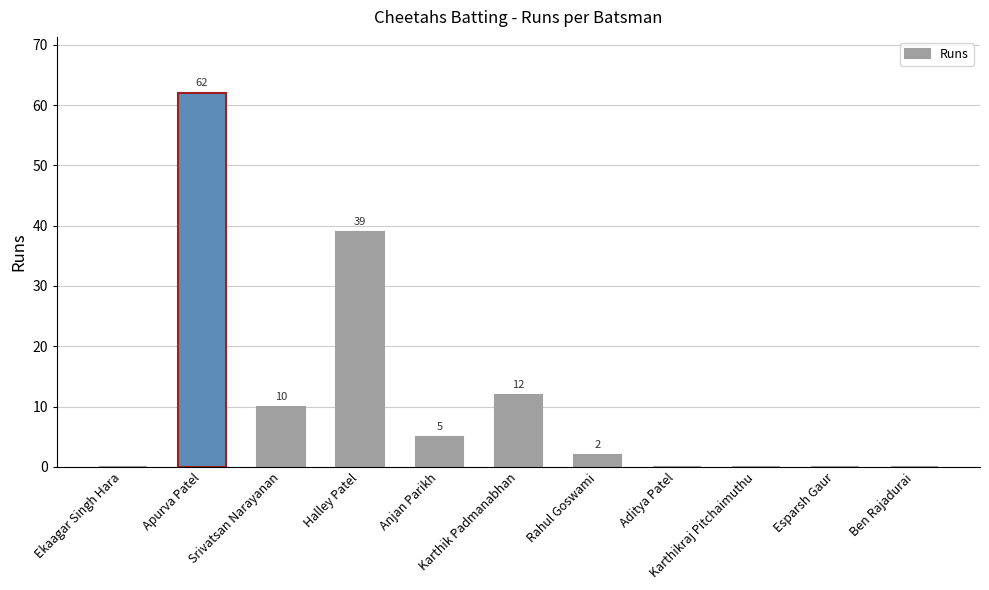

Are the bars horizontal?

No